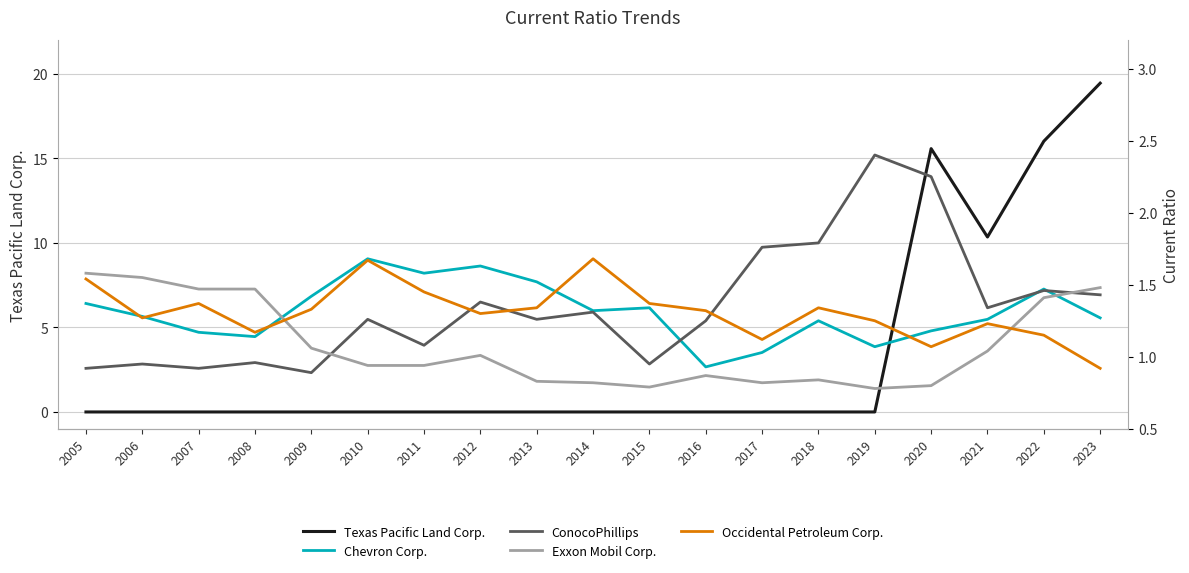

True or false: ConocoPhillips has a value of 1.4 at 2023.

True